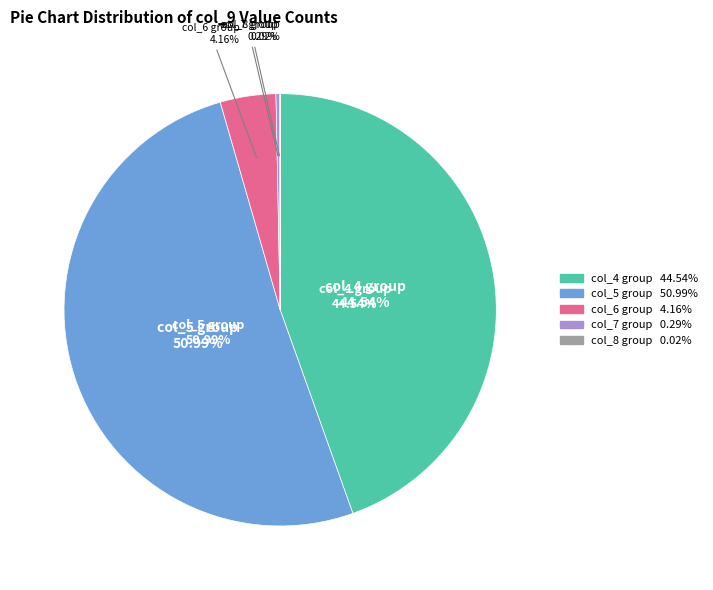

To the nearest percent, what is the difference between the 2 and 1 slice percentages?

47%